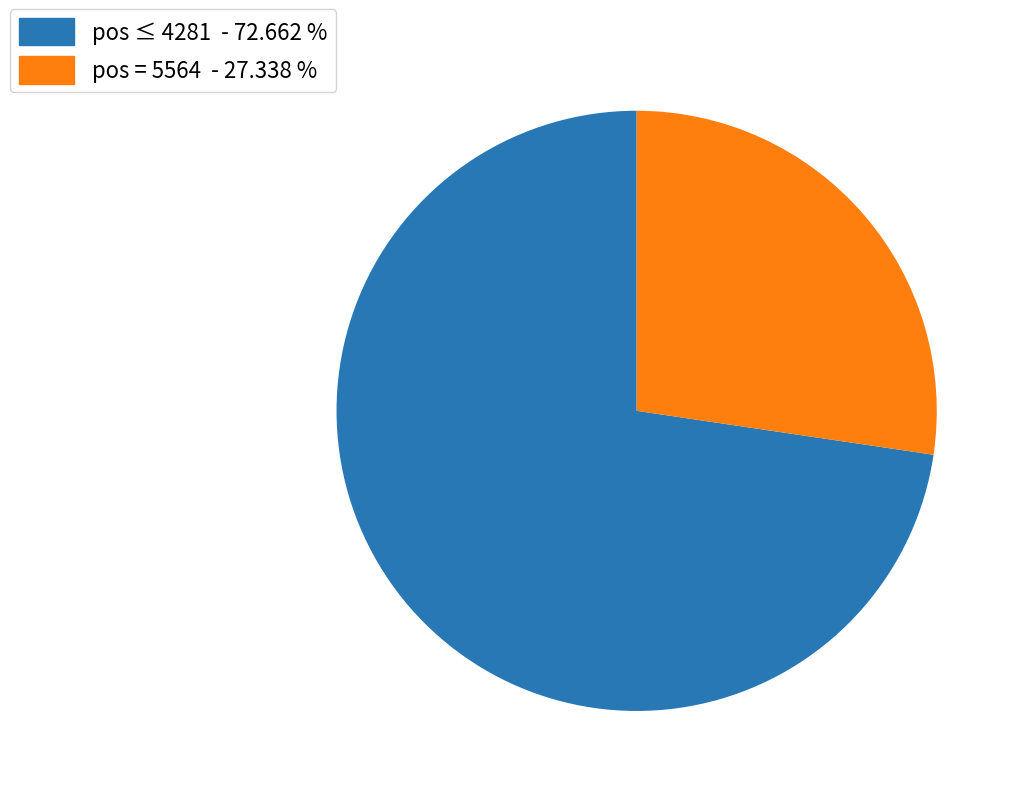

Is the sum of pos = 5564 - 27.338 % and pos ≤ 4281 - 72.662 % greater than half?

Yes